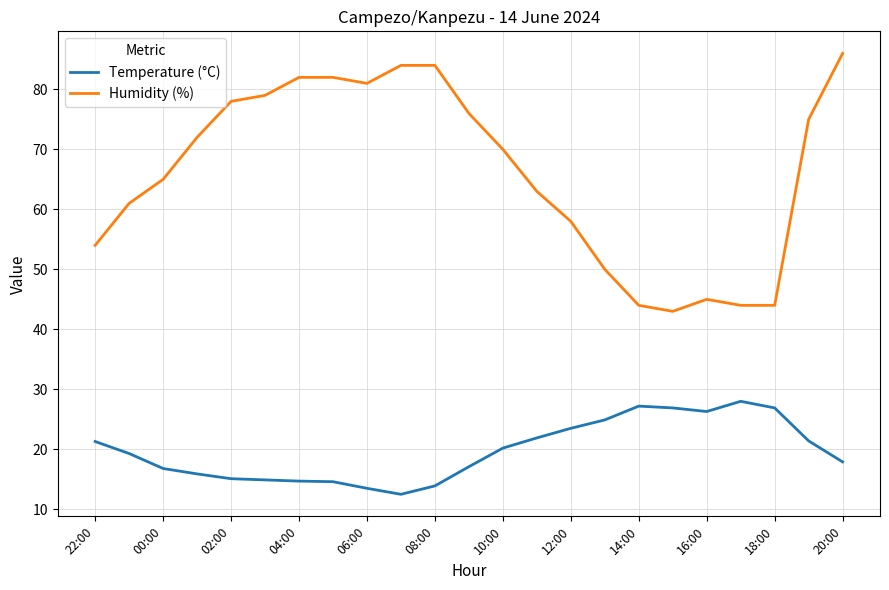

What is the maximum value shown in the chart?

86.0